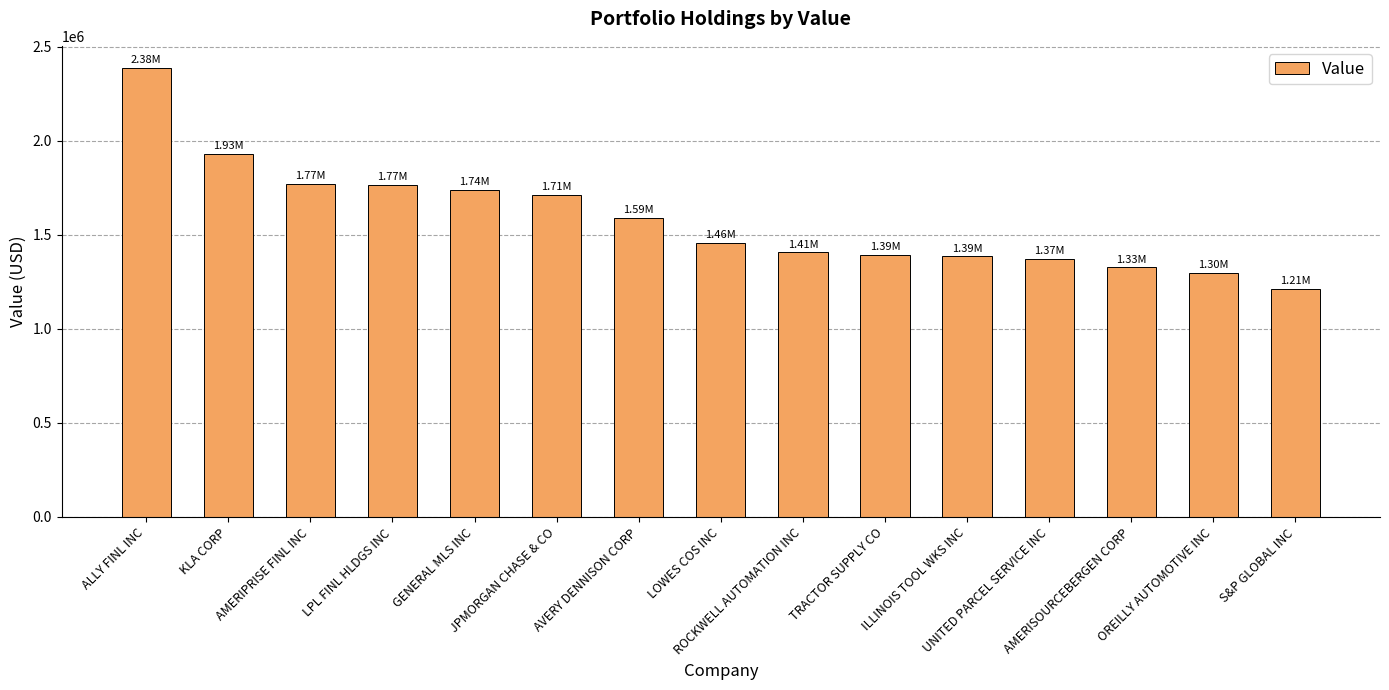

What is the average value?

1583000